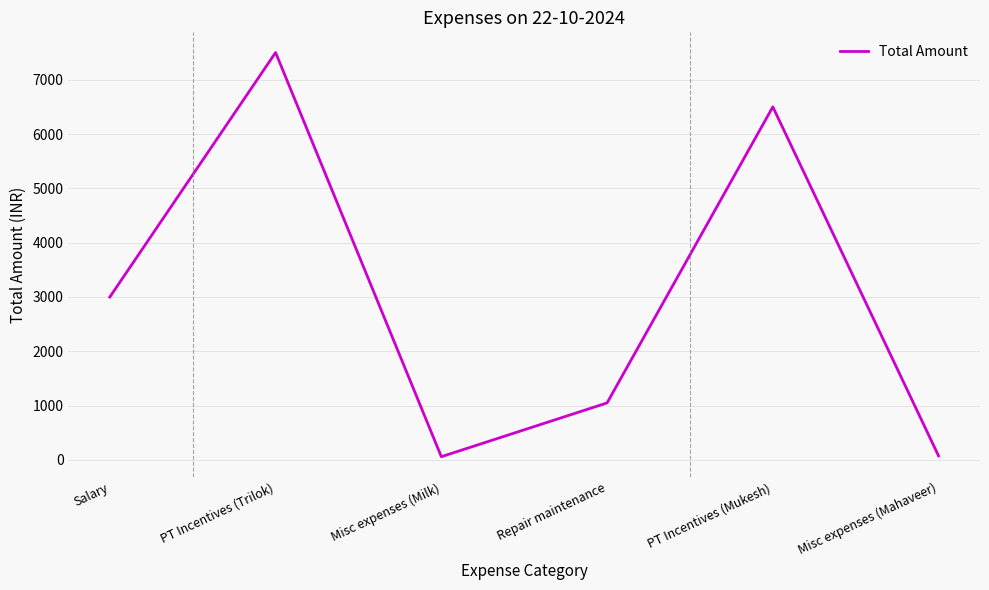

Which label corresponds to the largest value in the chart?

PT Incentives (Trilok)